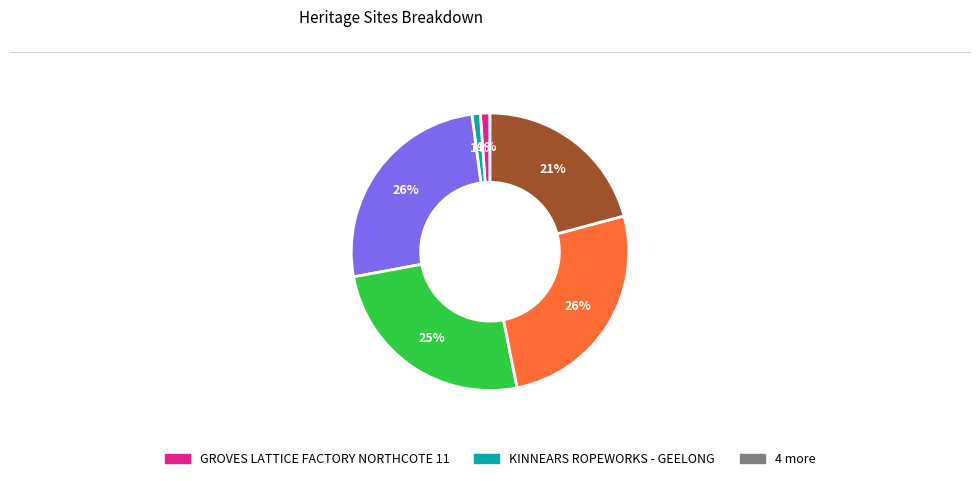

Is there a majority slice in this chart?

No